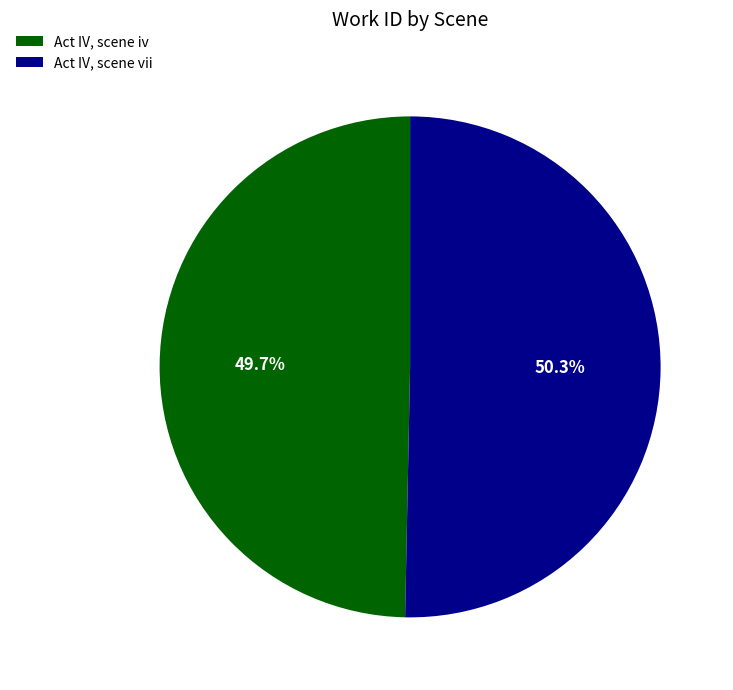

Is it true that Act IV, scene iv is 63% of the pie?

False